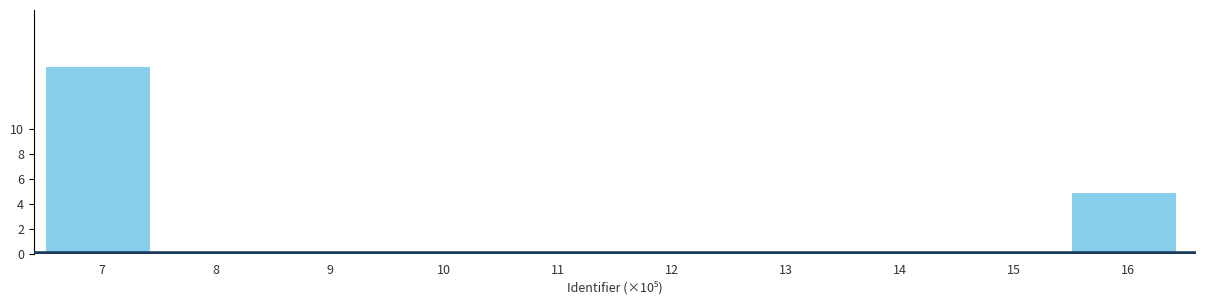

True or false: the data shows 0 at 11.

True